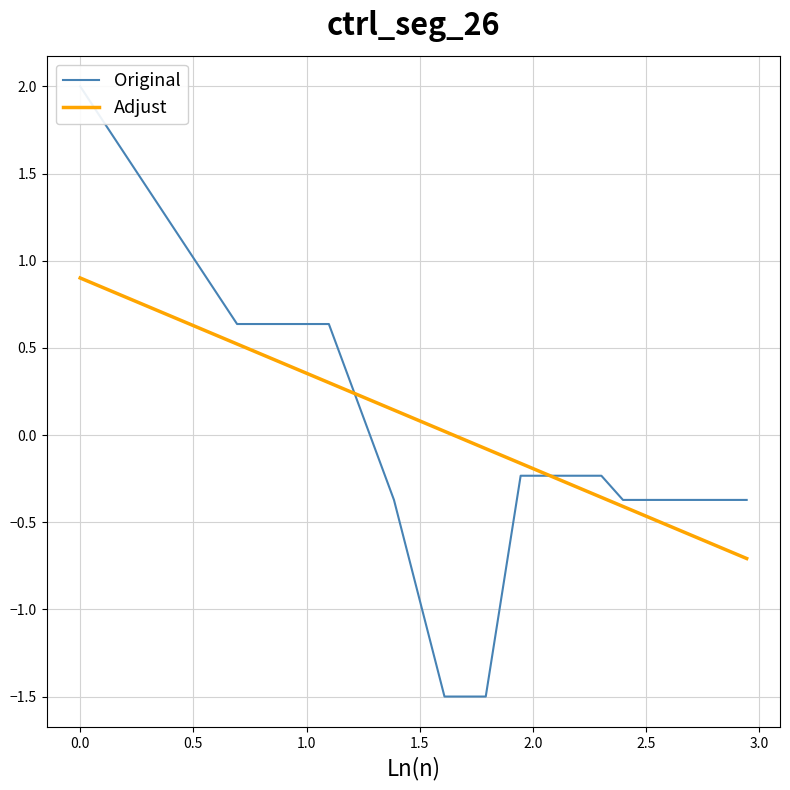

What is the highest value of the Adjust series?

0.9